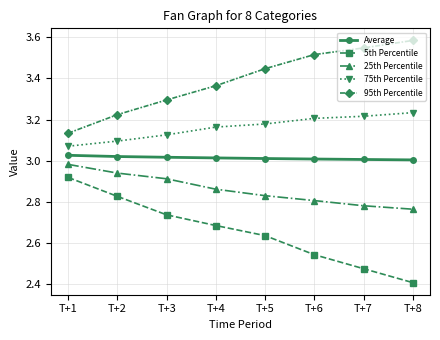

Which category has the lowest value across all series?

T+8